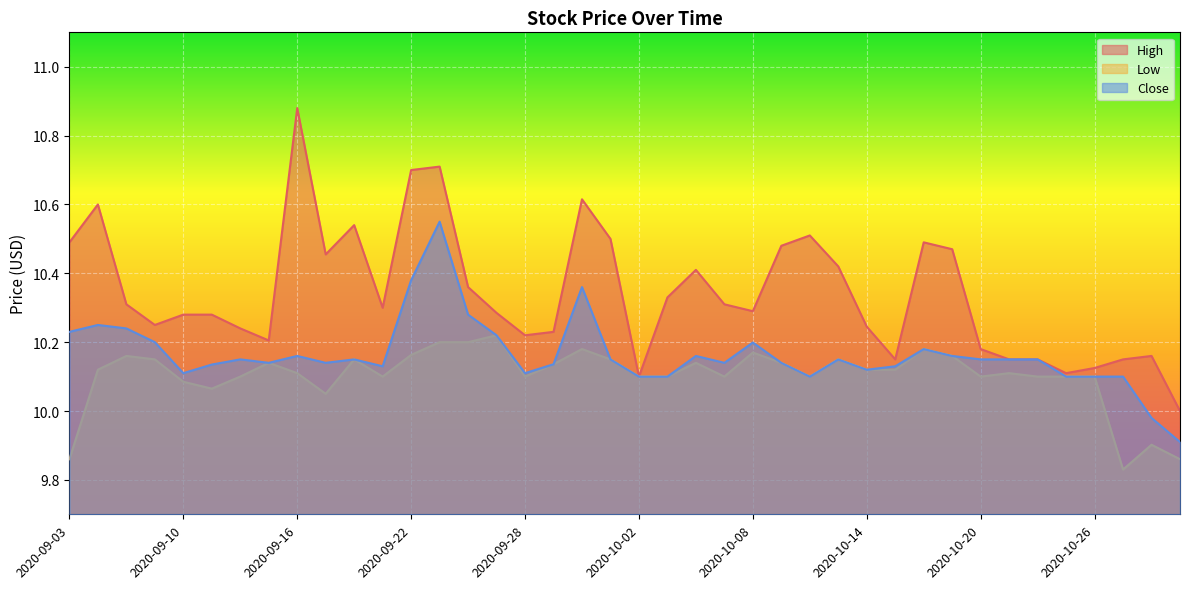

What position from the right is 2020-09-14?

34